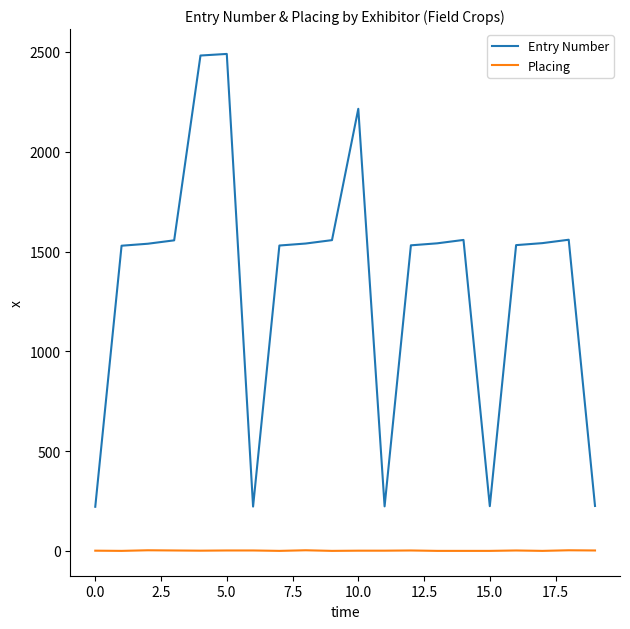

Which series has the largest total across all categories?

Entry Number